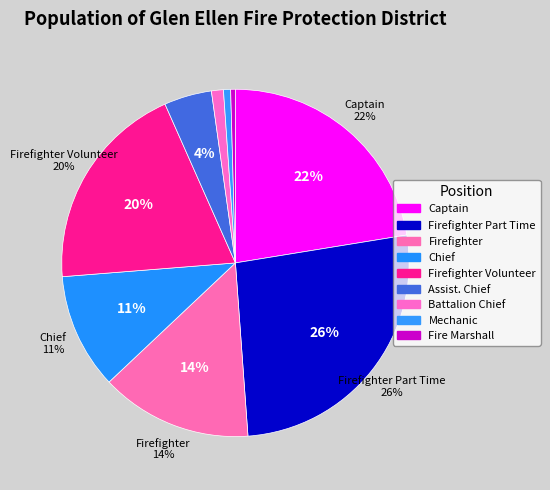

To the nearest percent, what portion does Firefighter Part Time represent?

26%